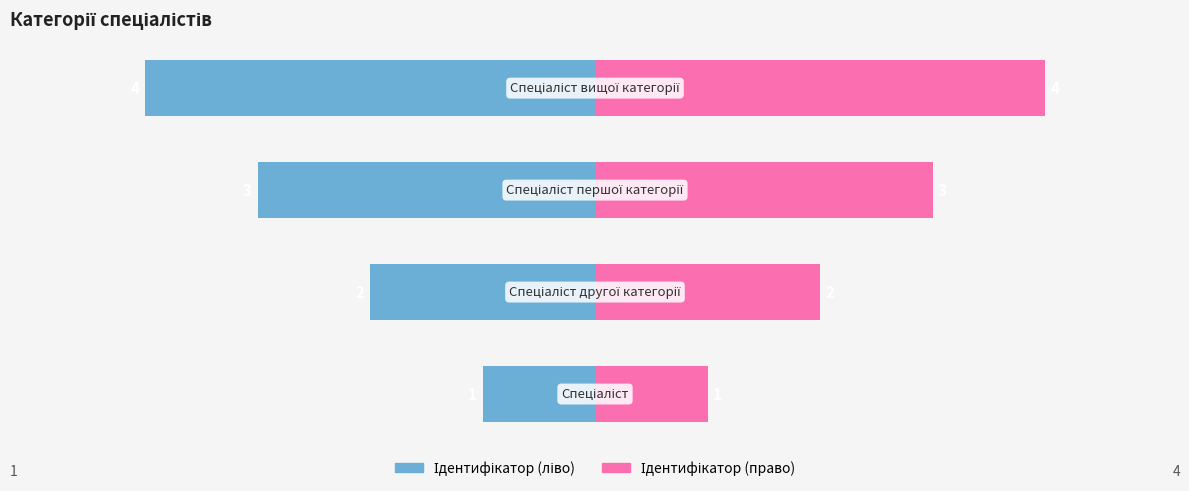

Are the bars horizontal?

Yes